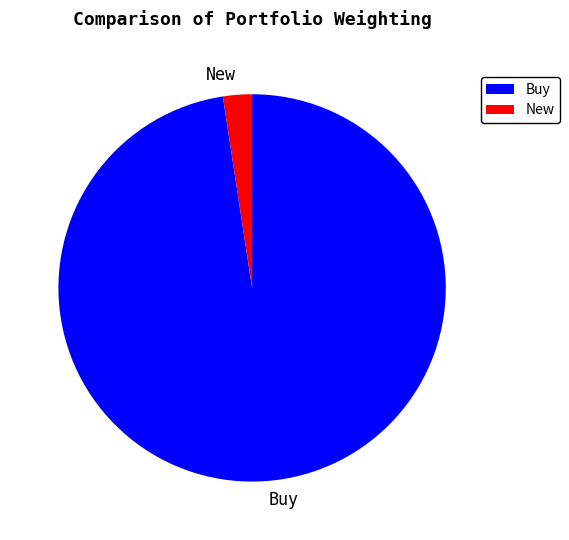

Which category has the smallest portion of the pie?

New